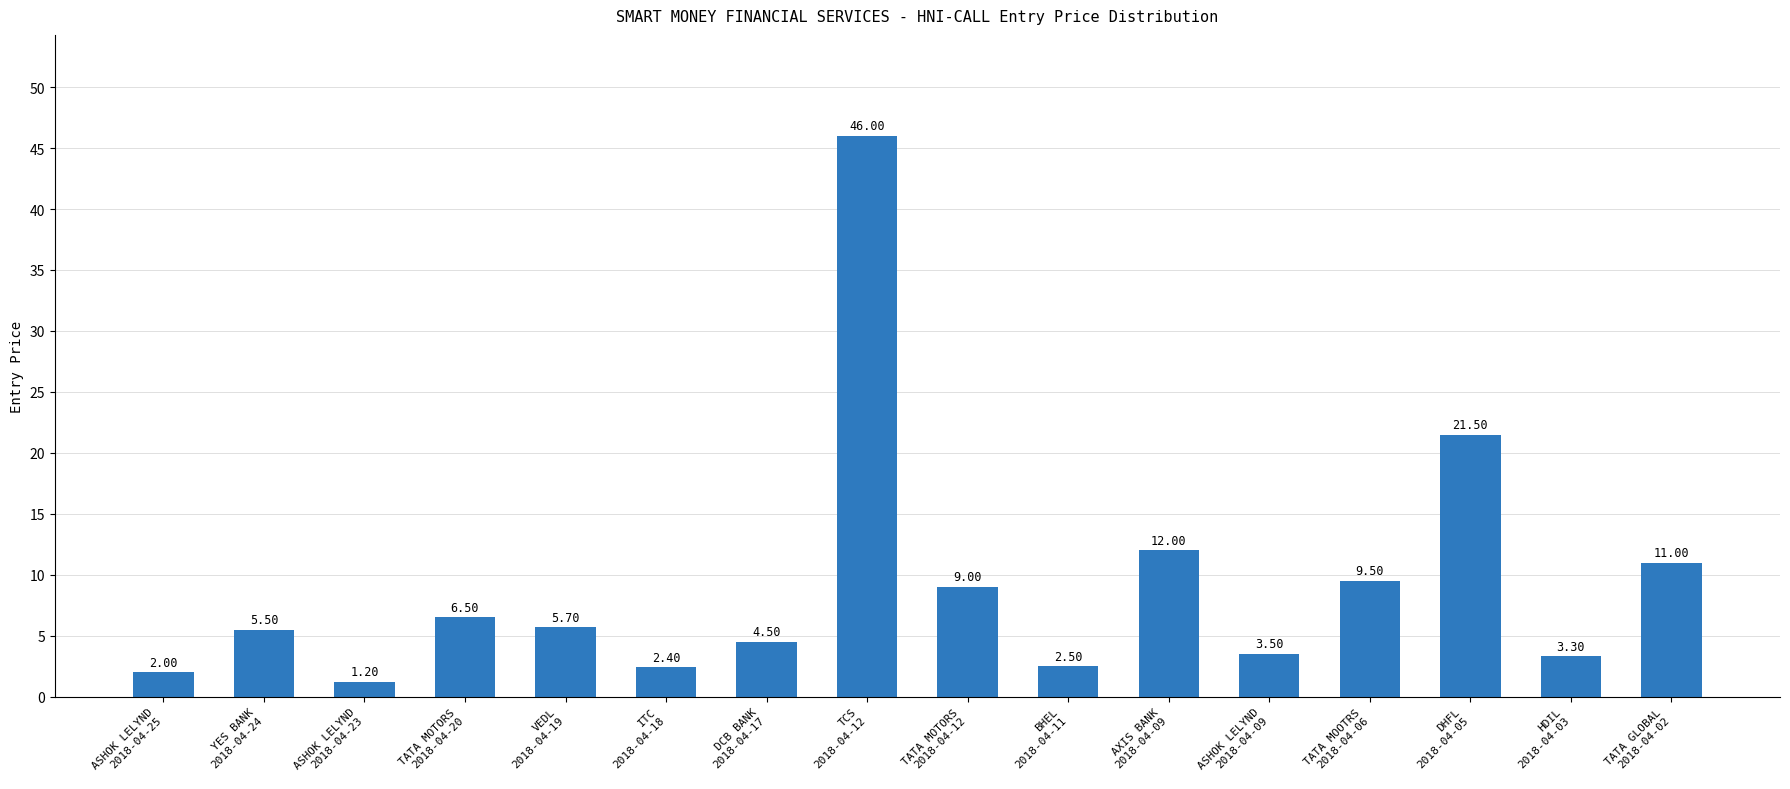

Which category has the lowest value across all series?

ASHOK LELYND
2018-04-23